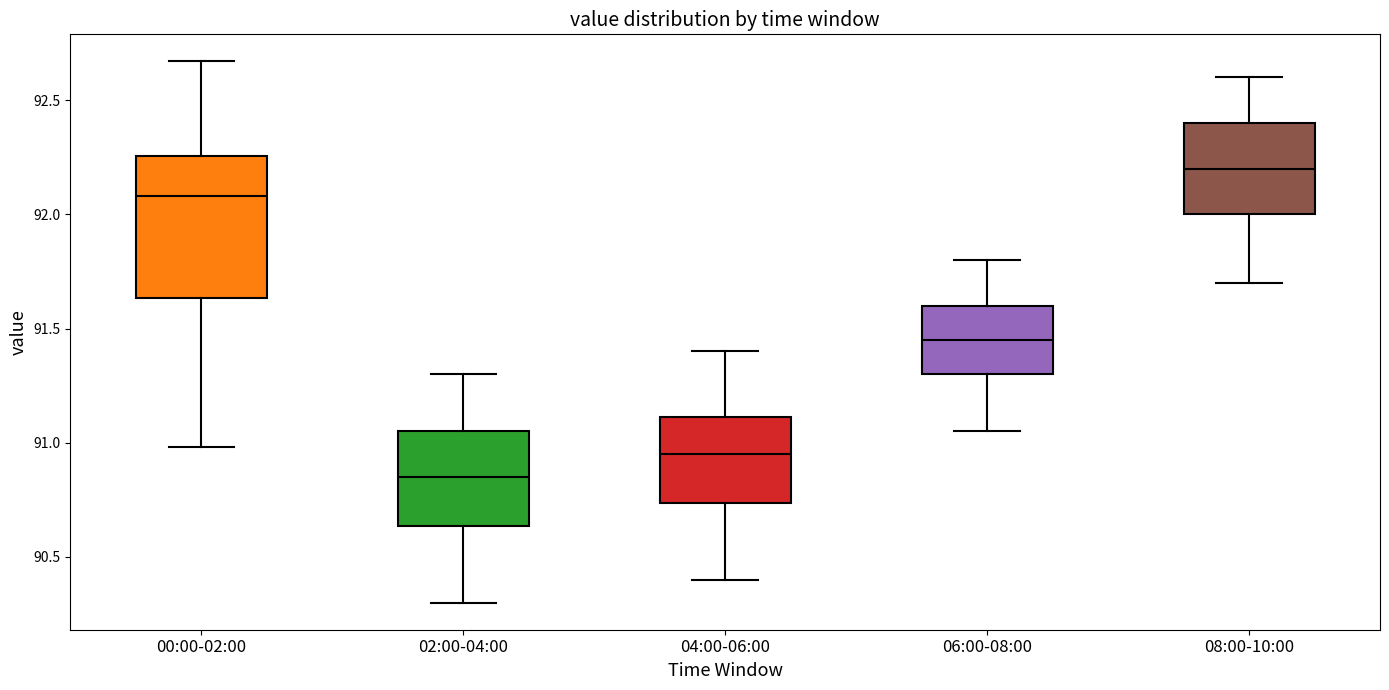

Reading left to right, read every box against the y-axis: the position of its median line, the range the box covers, and the ends of its whiskers. The values are not printed on the chart, so give them approximately, as read against the axis.

00:00-02:00: median 92.10, box 91.65 to 92.25, whiskers 91.00 to 92.65
02:00-04:00: median 90.85, box 90.65 to 91.05, whiskers 90.30 to 91.30
04:00-06:00: median 90.95, box 90.75 to 91.10, whiskers 90.40 to 91.40
06:00-08:00: median 91.45, box 91.30 to 91.60, whiskers 91.05 to 91.80
08:00-10:00: median 92.20, box 92.00 to 92.40, whiskers 91.70 to 92.60